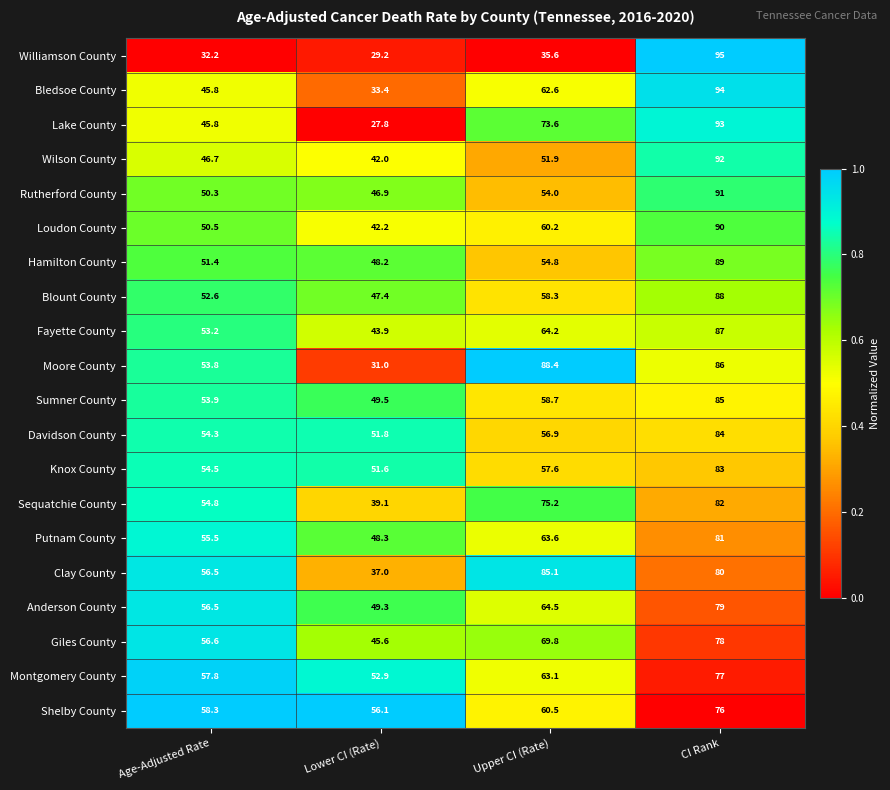

Which series has the largest total across all categories?

Moore County